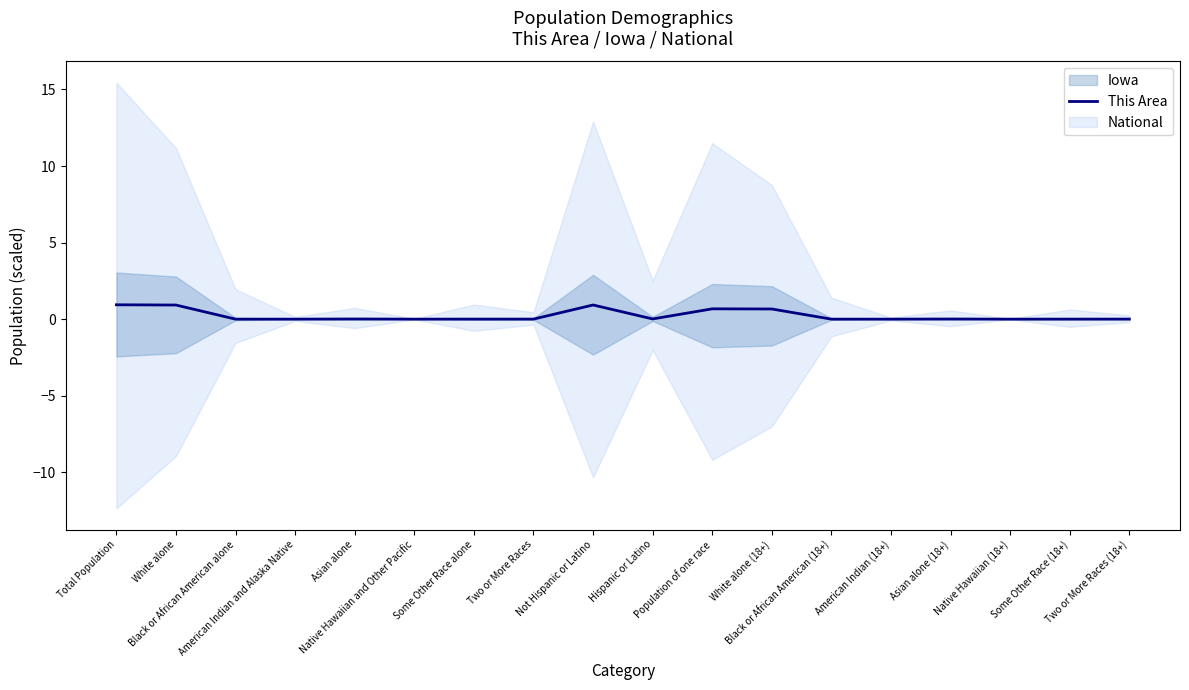

Reading right to left, extract all data points from this chart.

0.0	0.0	0.0	0.0	0.0	0.0	0.7	0.7	0.0	0.9	0.0	0.0	0.0	0.0	0.0	0.0	0.9	0.9